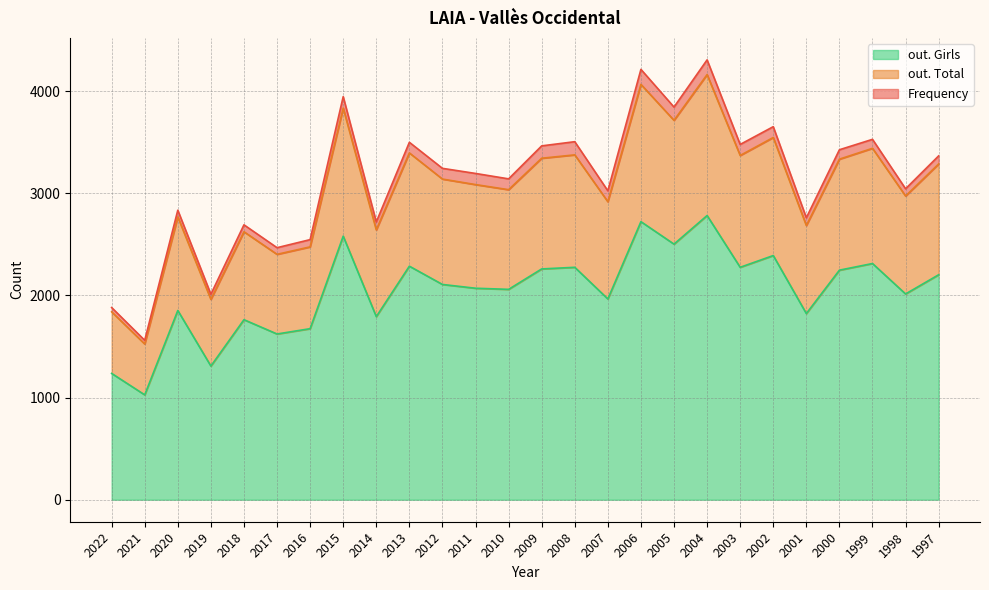

Is it true that out. Girls equals 415 at 2018?

False